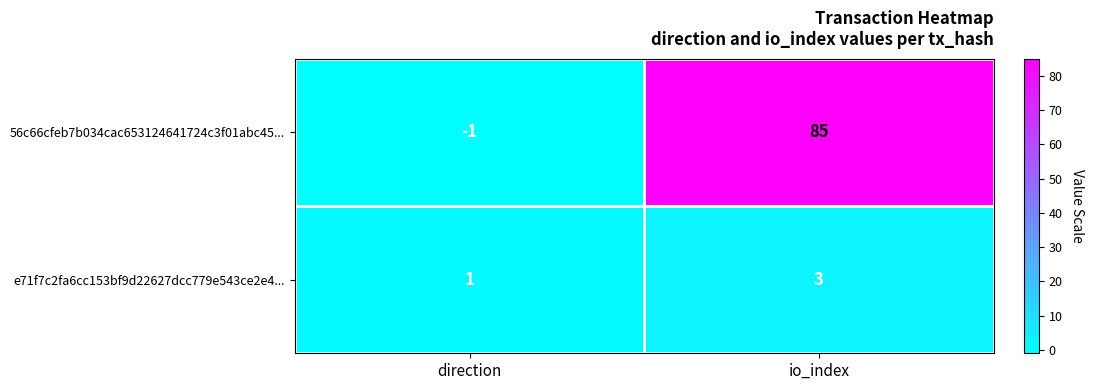

Which series has the widest spread of values?

56c66cfeb7b034cac653124641724c3f01abc45...